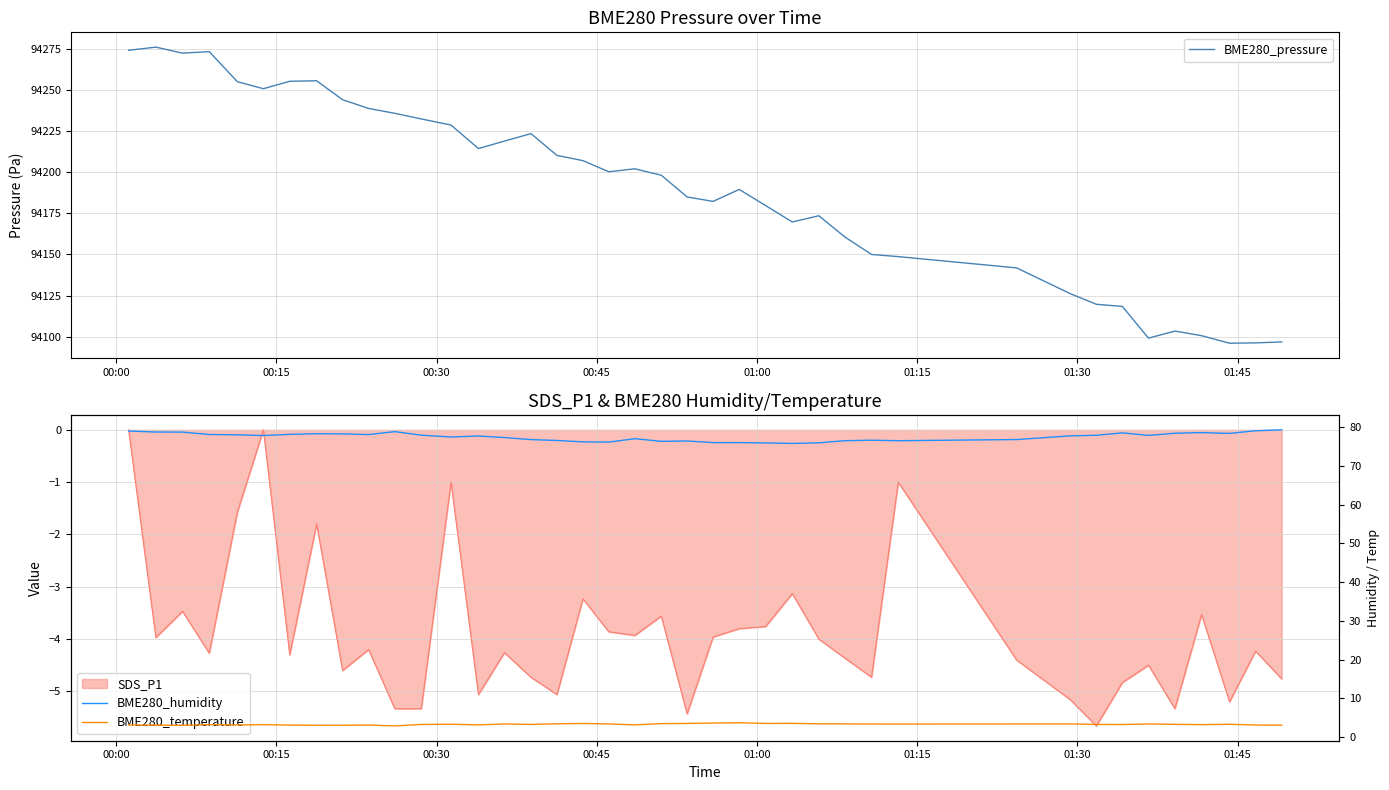

What is the maximum value for BME280_pressure?

94276.0